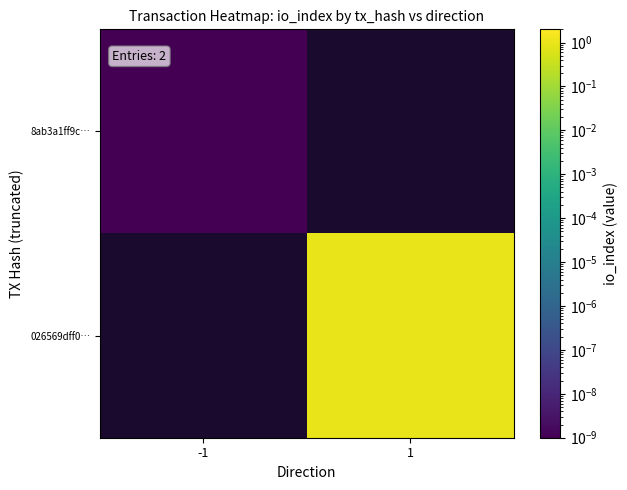

Reading left to right, list all the values displayed in this chart.

8ab3a1ff9c…: -1=0.0	1=0.0
026569dff0…: -1=0.0	1=1.0